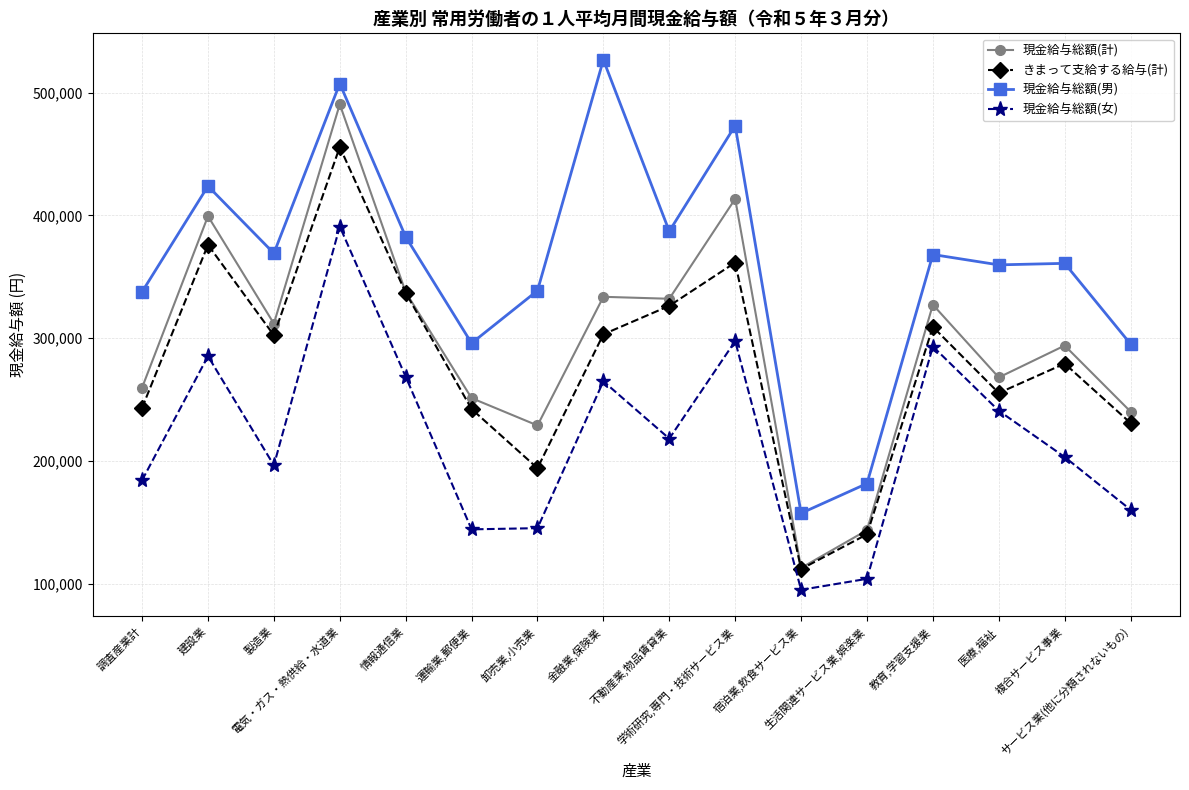

What is the sum of all きまって支給する給与(計) values?

4469192